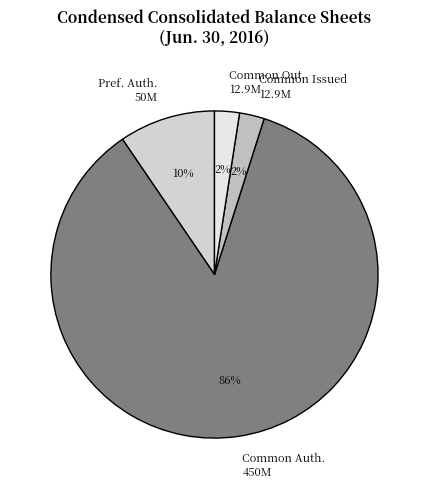

Combined, do Common Out. 12.9M and Pref. Auth. 50M account for over 50%?

No